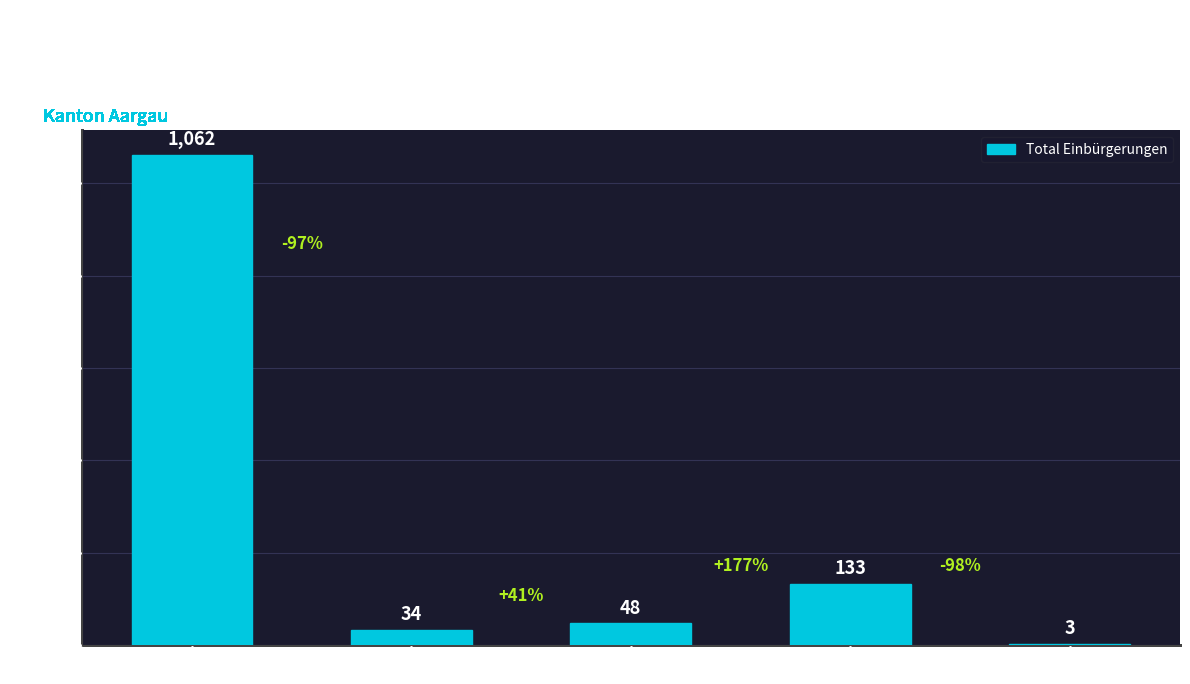

What value does the data have at Afrika, to the nearest 50?

50